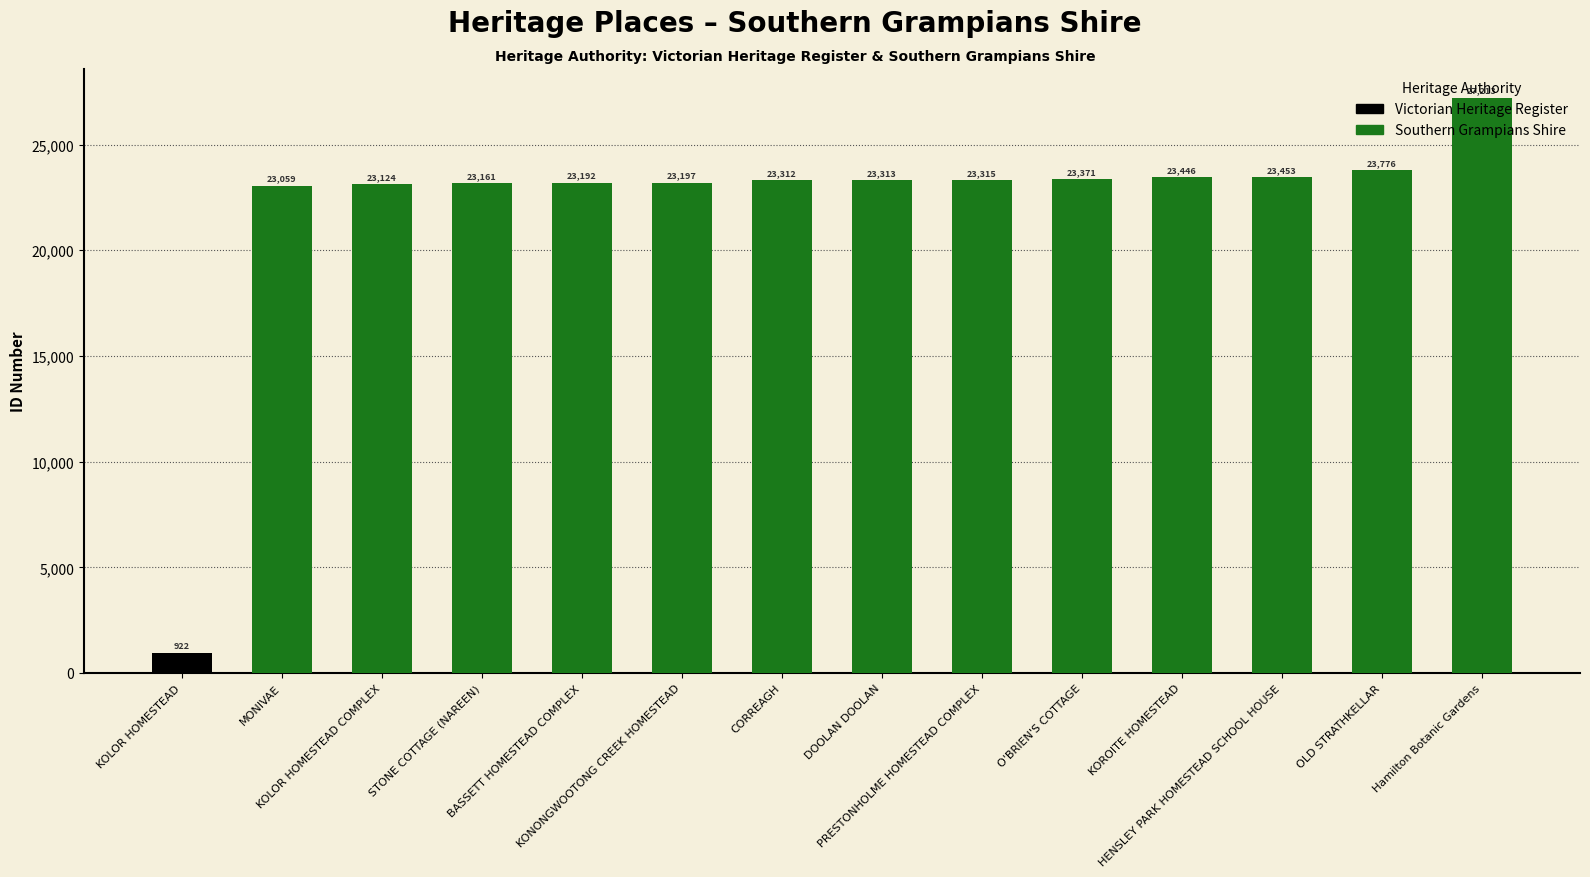

What is the minimum value shown in the chart?

922